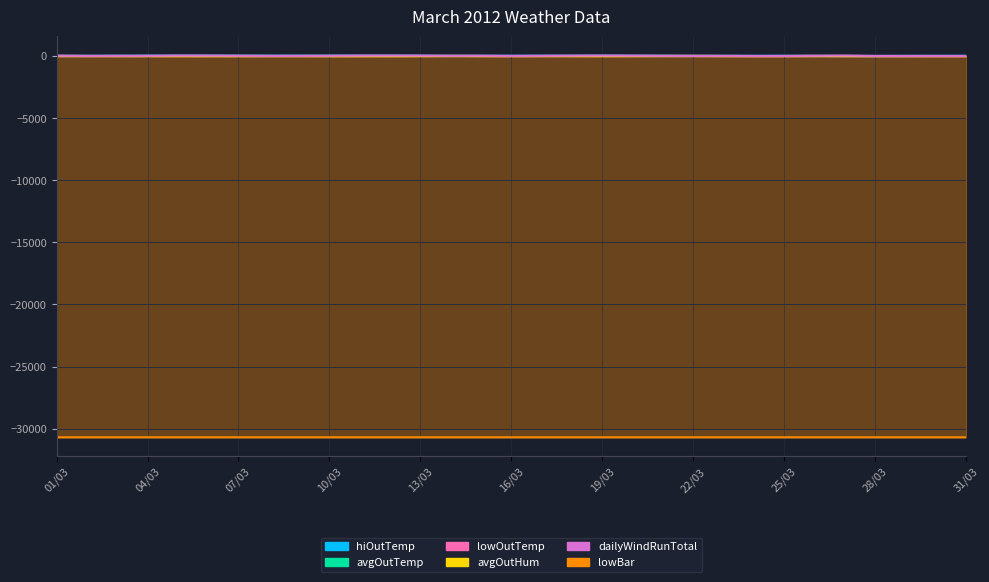

How many categories are shown in the chart?

31